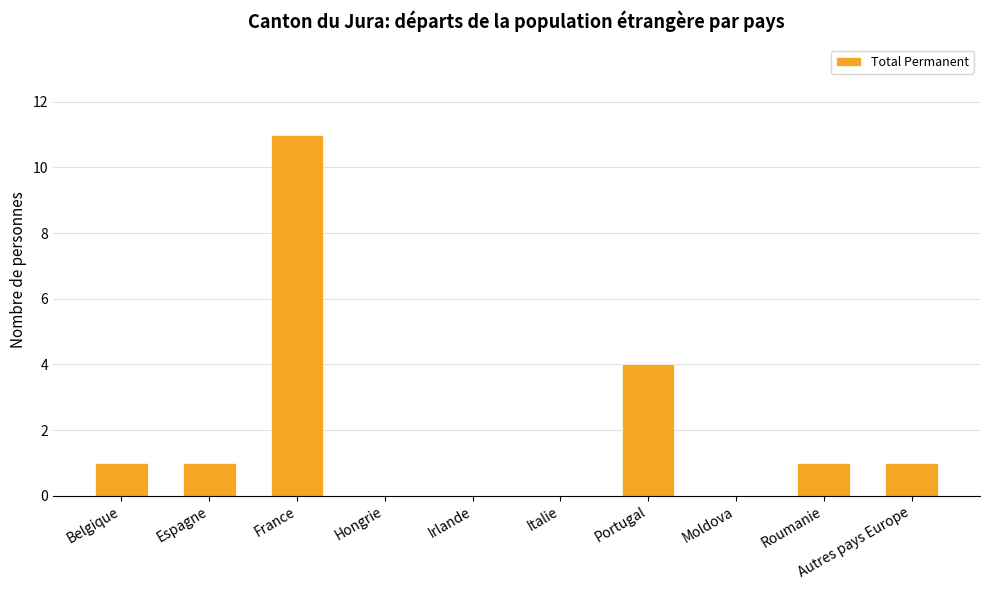

What is the difference between the values at Italie and France?

11